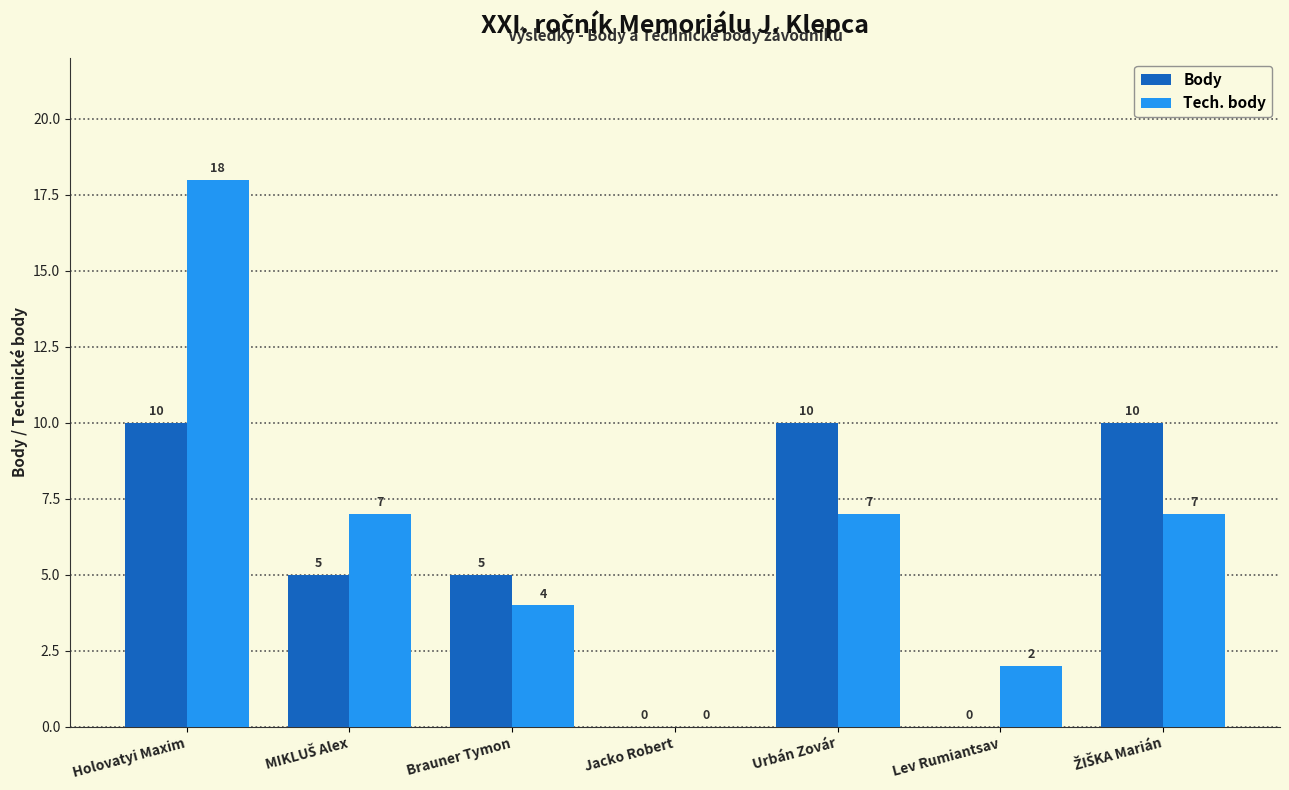

Is it true that Body equals 0 at Lev Rumiantsav?

True